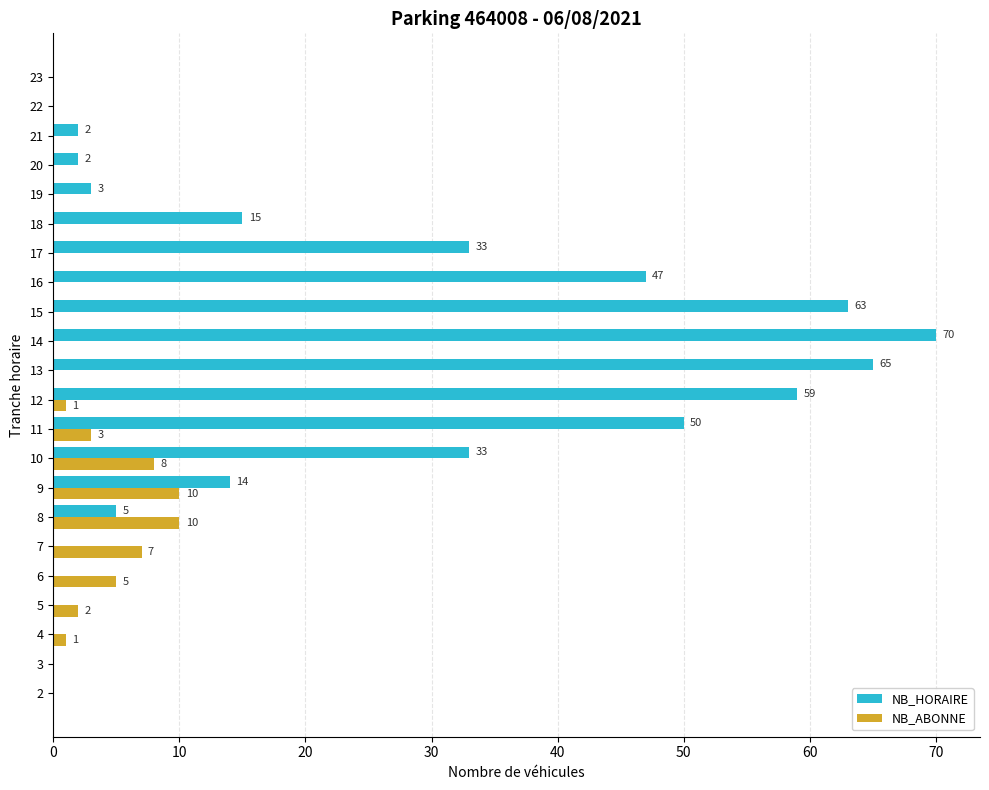

Is it true that NB_HORAIRE equals 5 at 8?

True